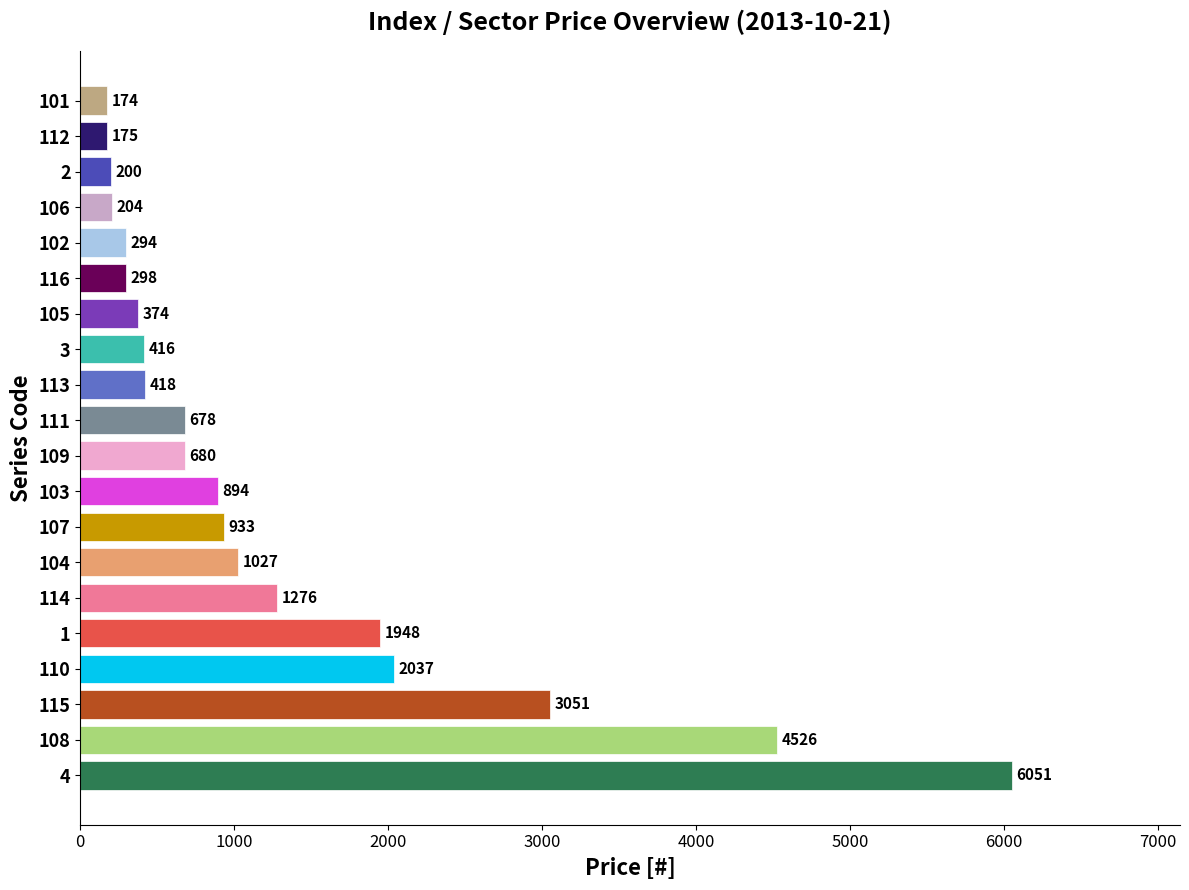

Rank the categories by value from highest to lowest.

4, 108, 115, 110, 1, 114, 104, 107, 103, 109, 111, 113, 3, 105, 116, 102, 106, 2, 112, 101